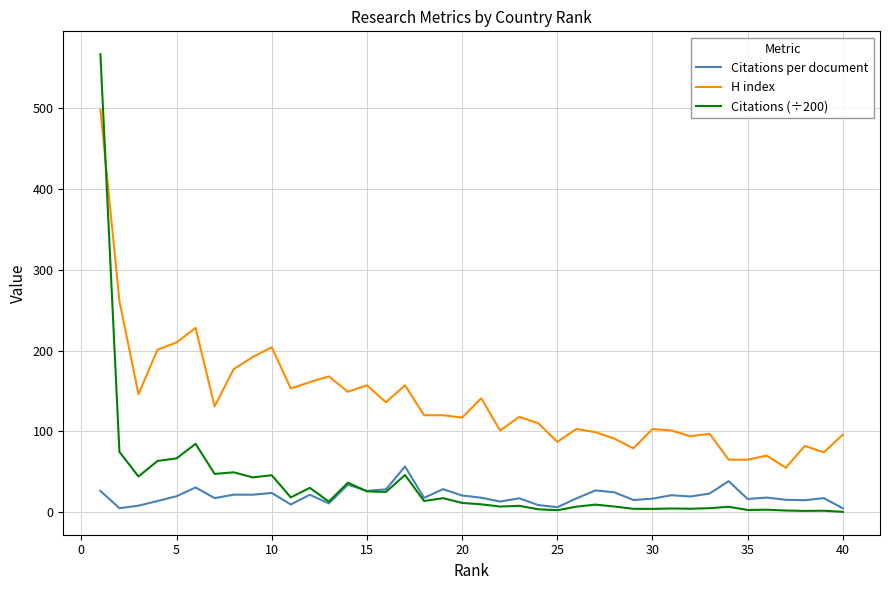

What are all the series names shown in the legend?

Citations per document, H index, Citations (÷200)